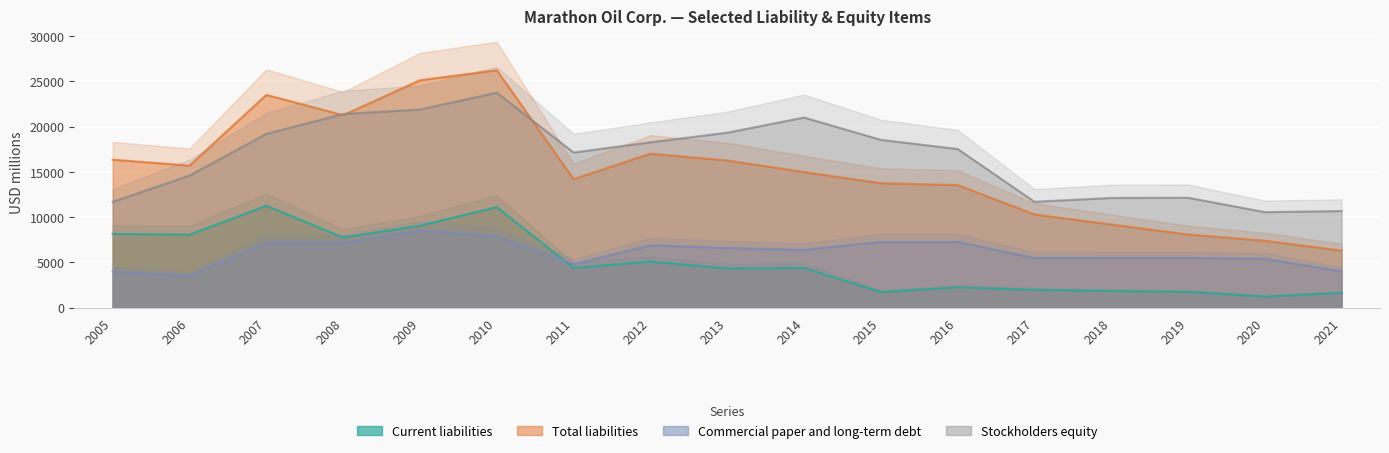

What is the value of the Commercial paper and long-term debt point at the 14th from the left?

5499